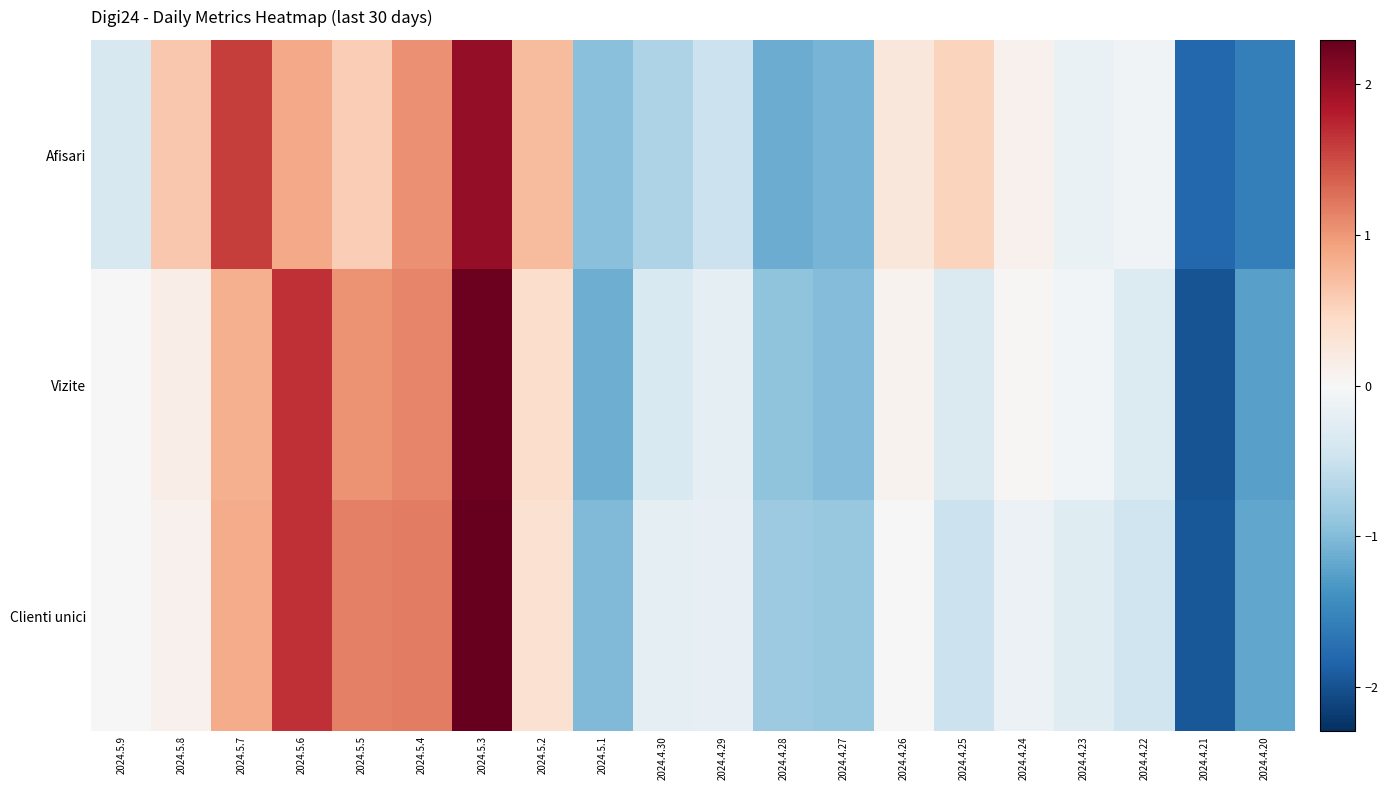

Which series has the largest total across all categories?

Vizite